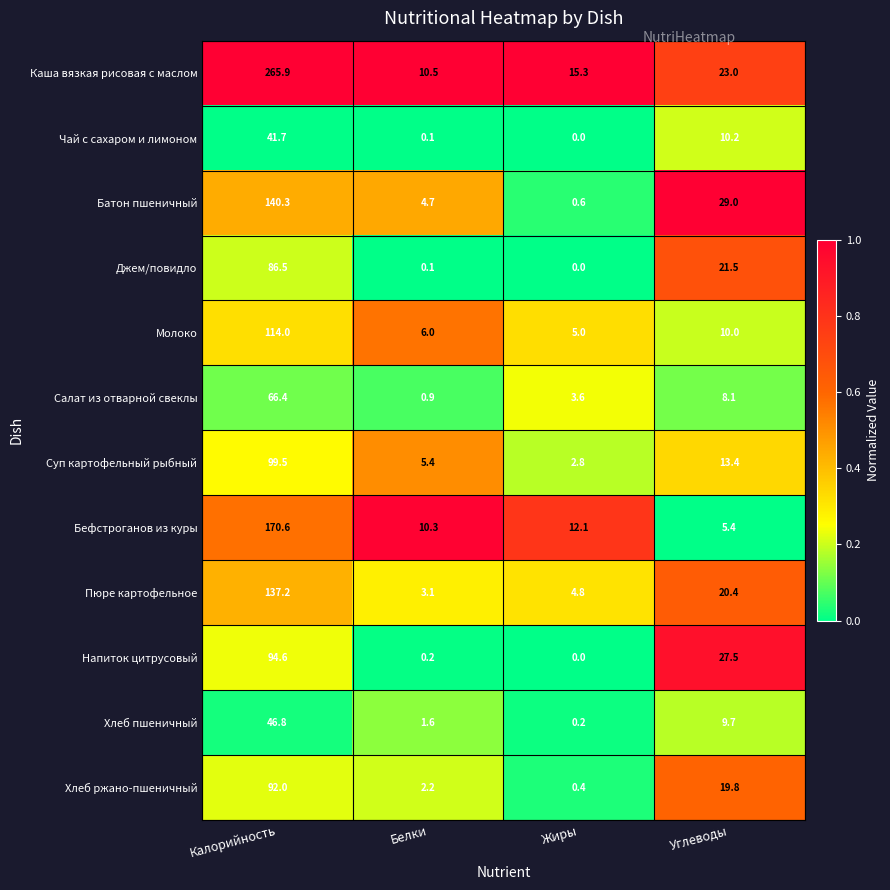

Which series has the largest total across all categories?

Каша вязкая рисовая с маслом